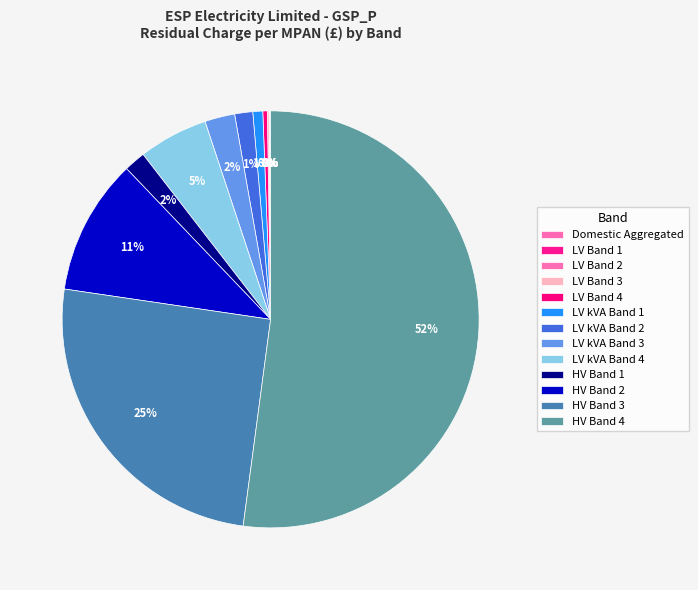

Which has a higher value, HV Band 2 or HV Band 1?

HV Band 2